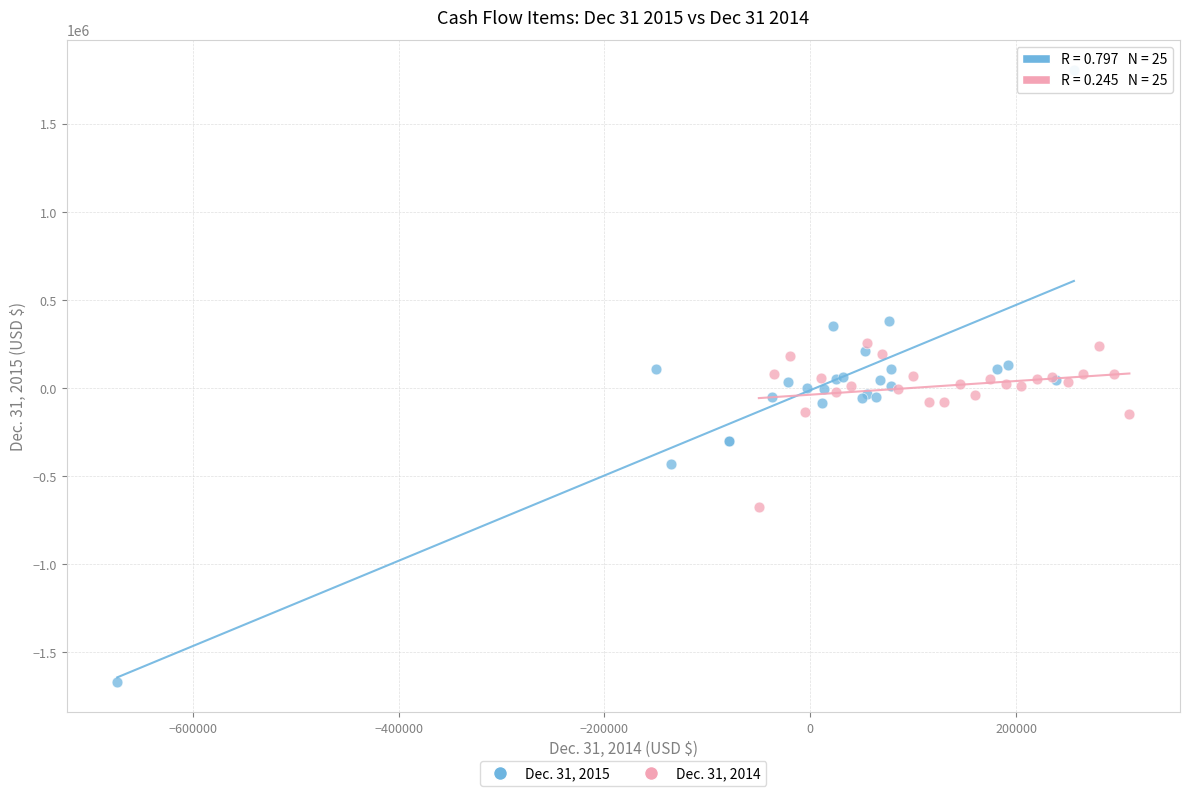

Which series has the widest spread of Y values?

Dec. 31, 2015